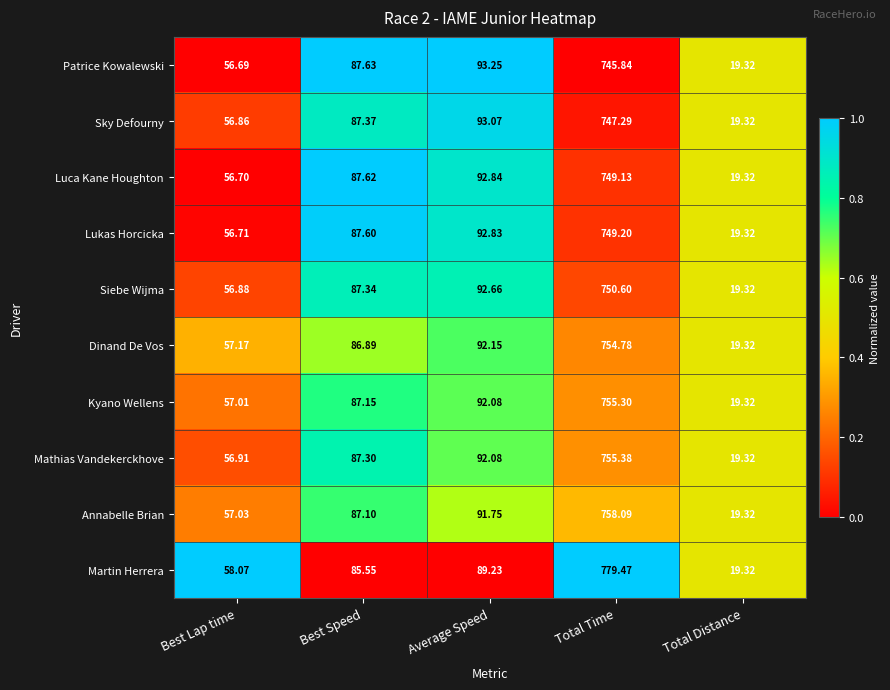

Which category has the highest value across all series?

Total Time